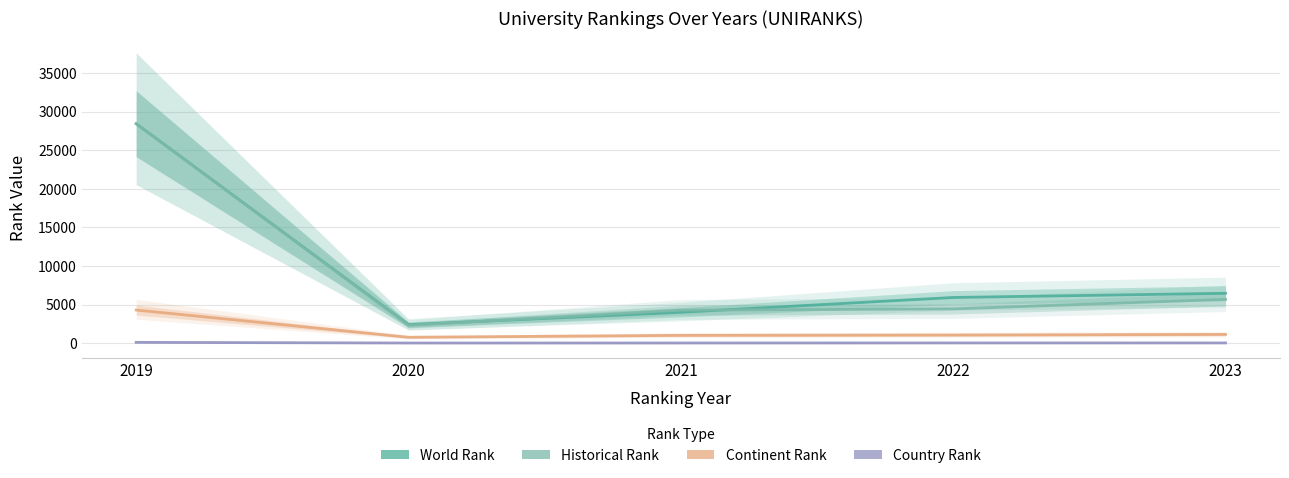

What is the value of the country rank point at the 4th from the left?

26.0